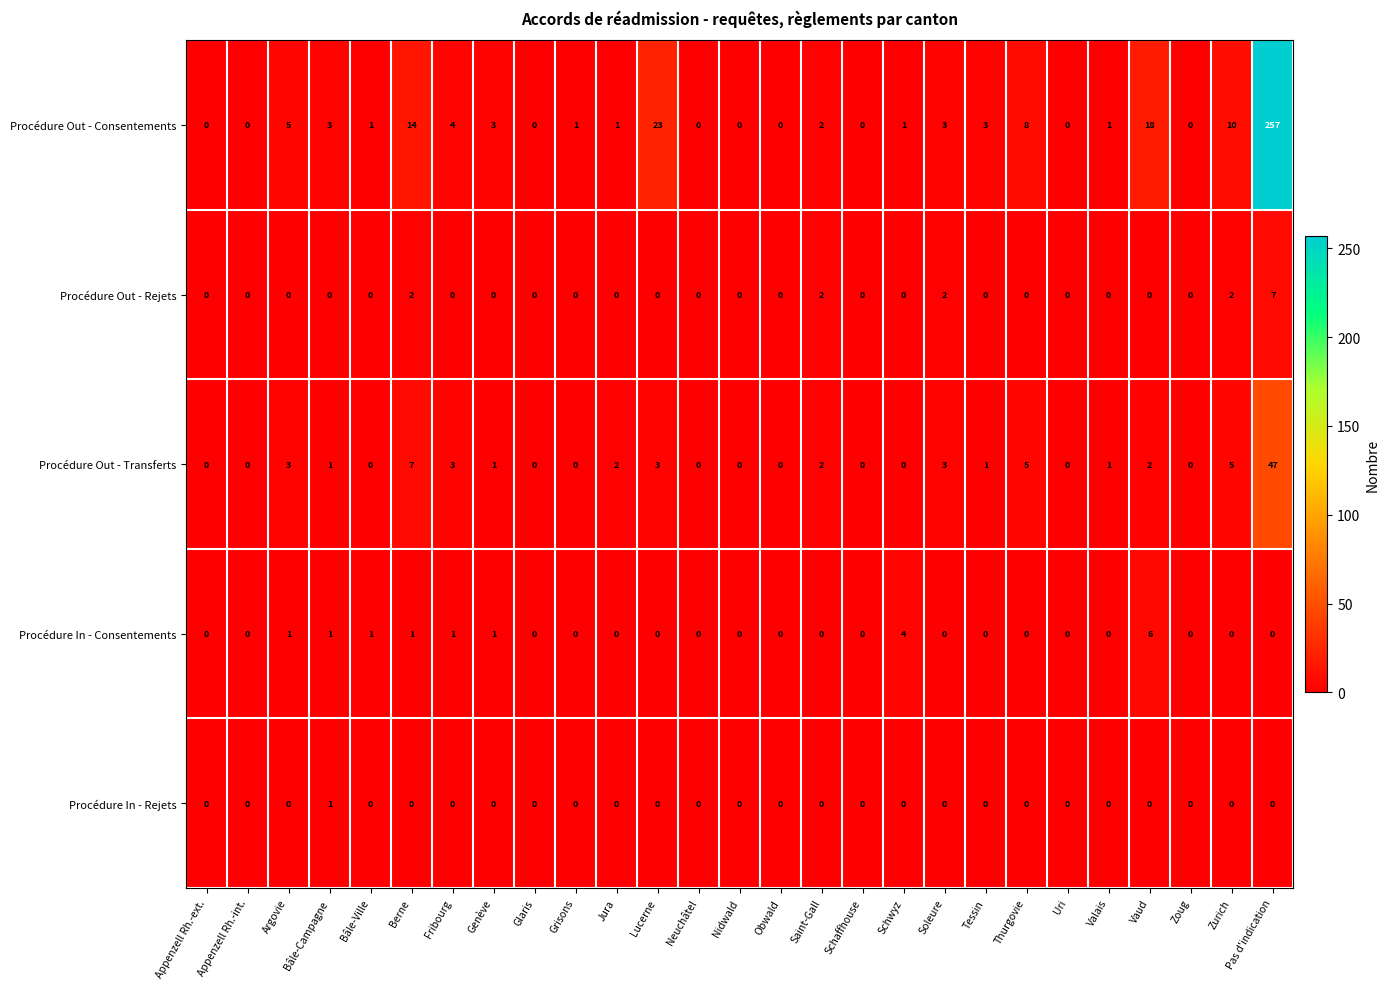

What is the total value across all series at Thurgovie?

13